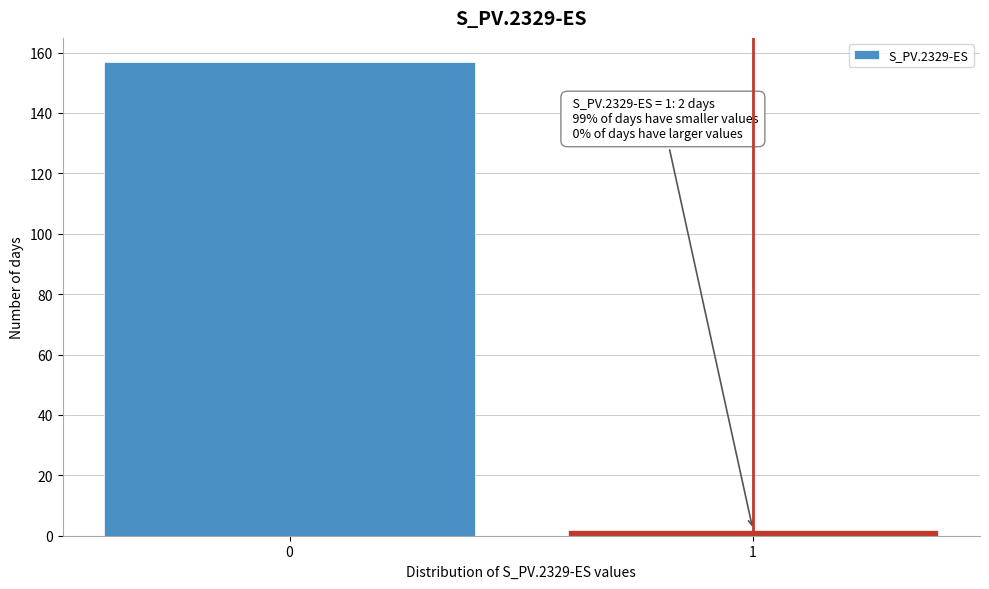

Reading left to right, list all the values displayed in this chart.

157	2